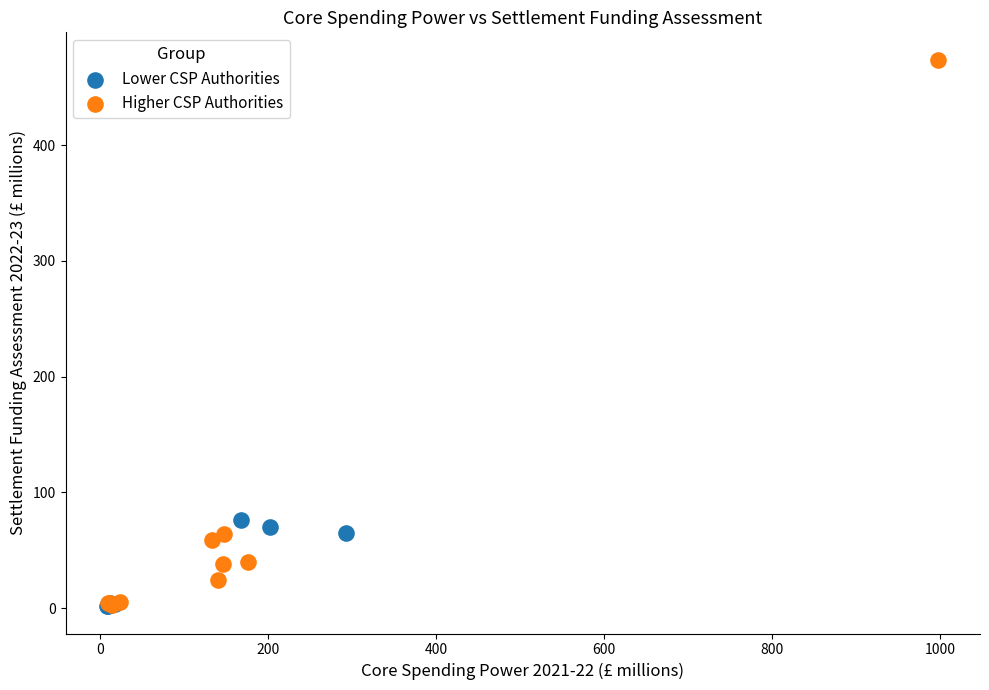

Which series reaches the maximum Y coordinate?

Higher CSP Authorities